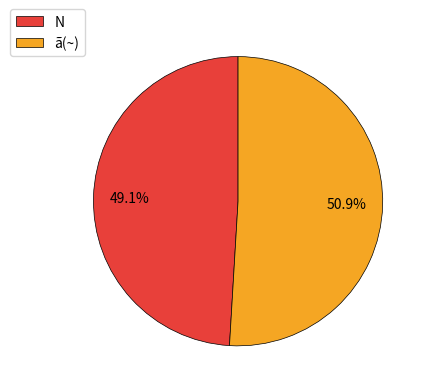

To the nearest percent, what is the difference between the ã(~) and N slice percentages?

2%